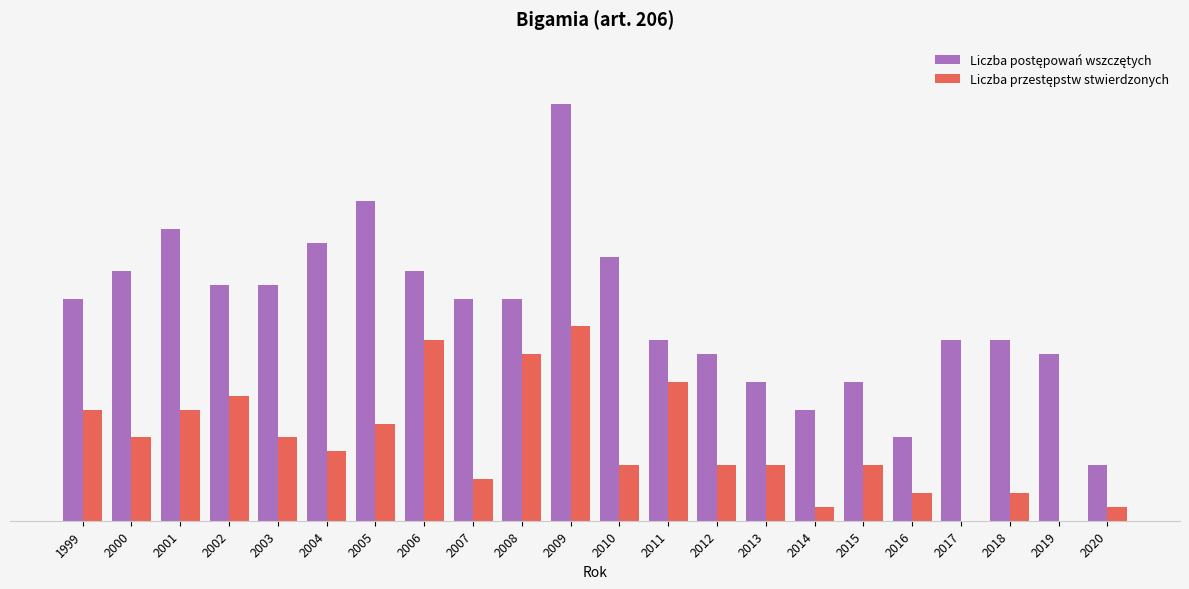

At which category is the sum across all series the highest?

2009